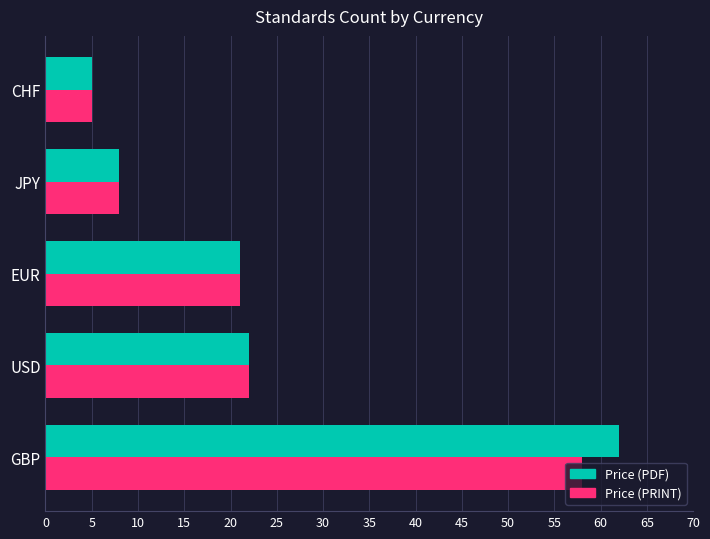

Which series has the widest spread of values?

Price (PDF)